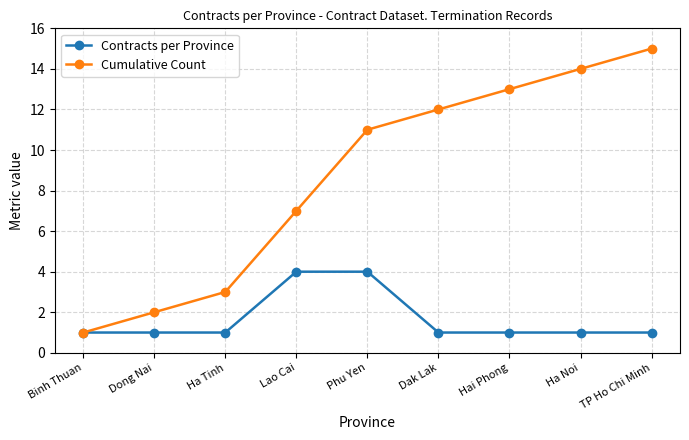

At which label is Cumulative Count closest to 8?

Lao Cai